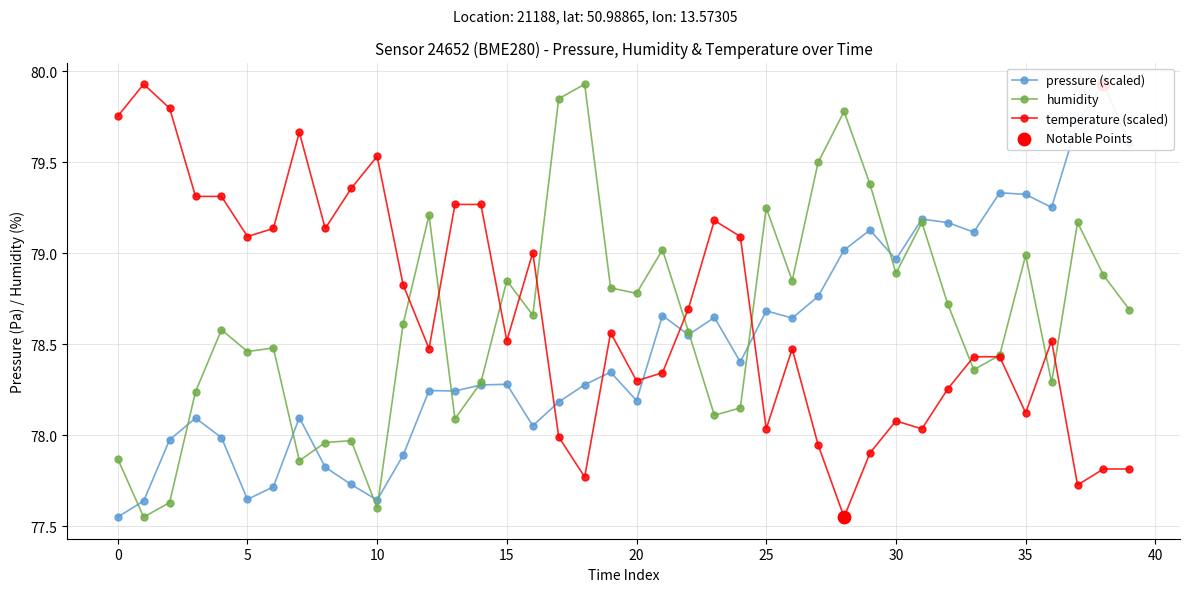

Which series contains the highest Y value?

pressure (scaled)